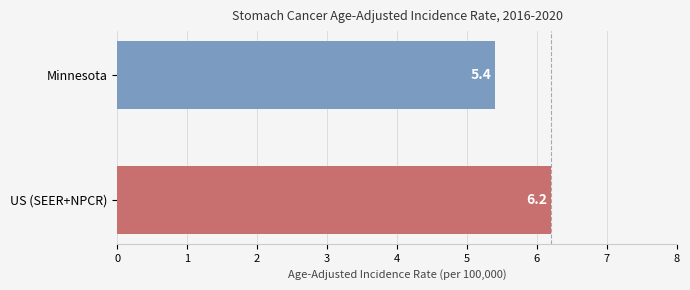

What is the sum of the values at Minnesota and US (SEER+NPCR)?

11.6